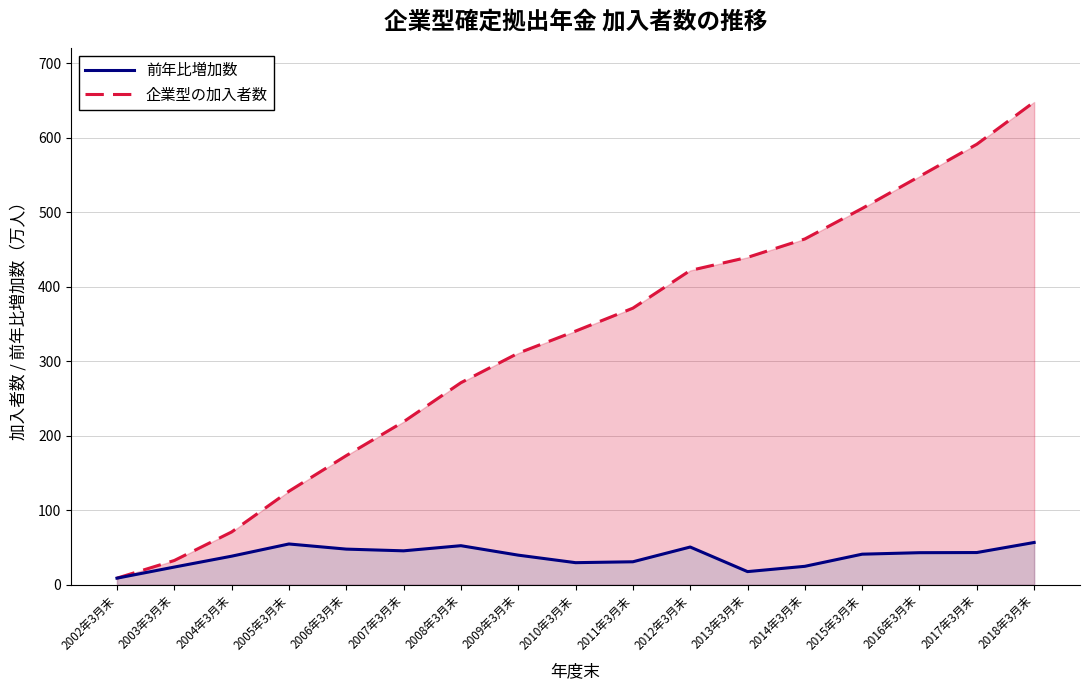

The value of 企業型の加入者数 at 2012年3月末 is 421.9. True or false?

True